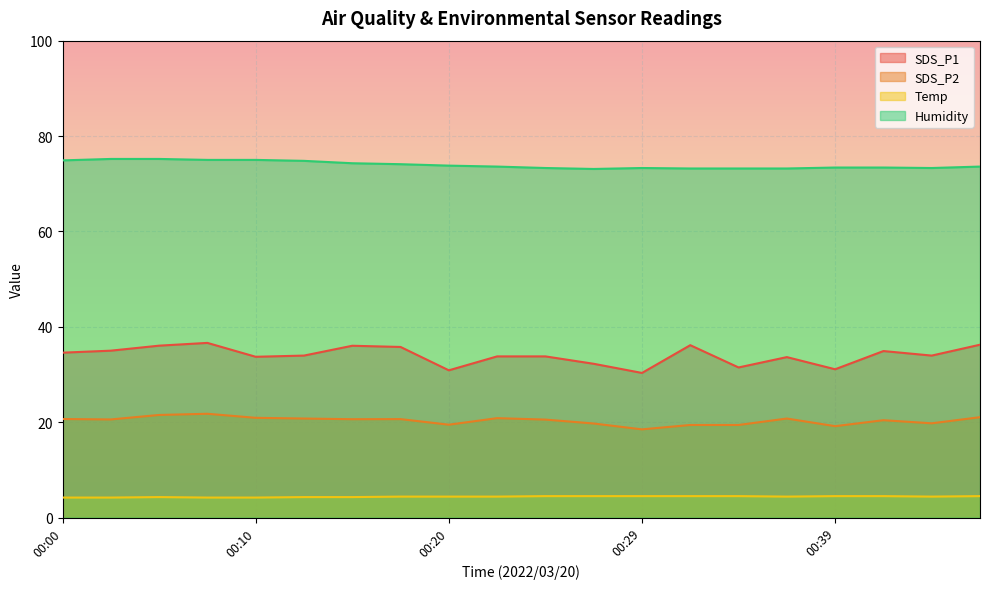

Is it true that Temp equals 4.5 at 00:27?

True